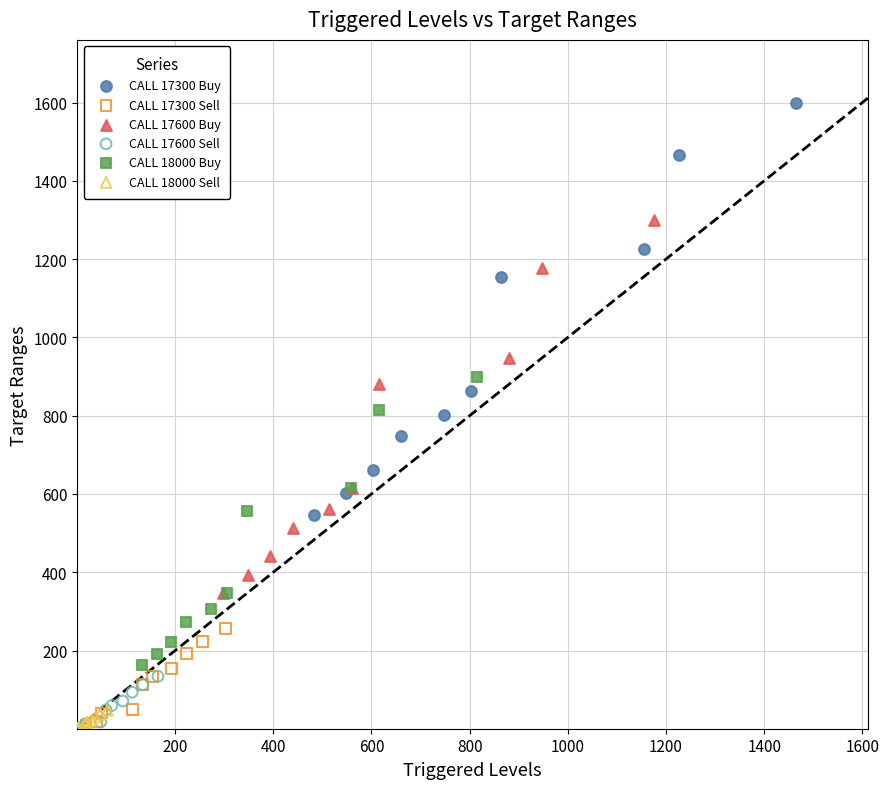

Which series reaches the maximum Y coordinate?

CALL 17300 Buy